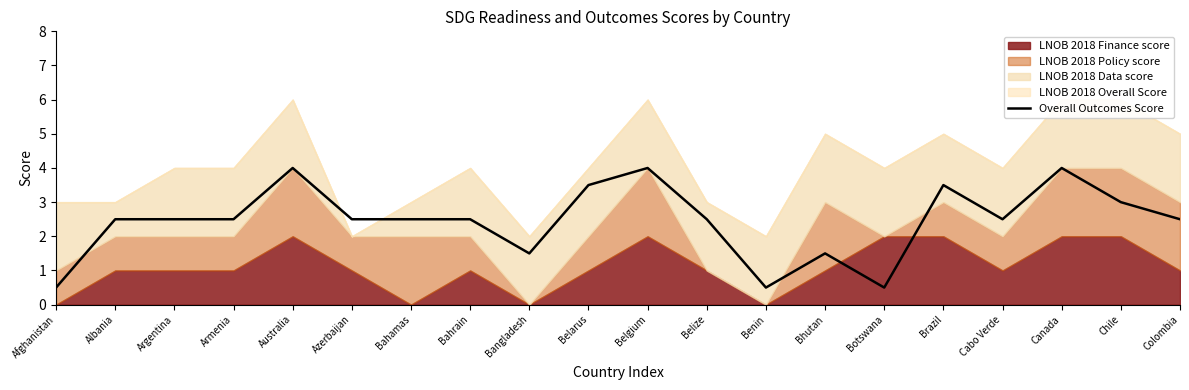

True or false: Overall Outcomes Score has a value of 7.1 at Belgium.

False